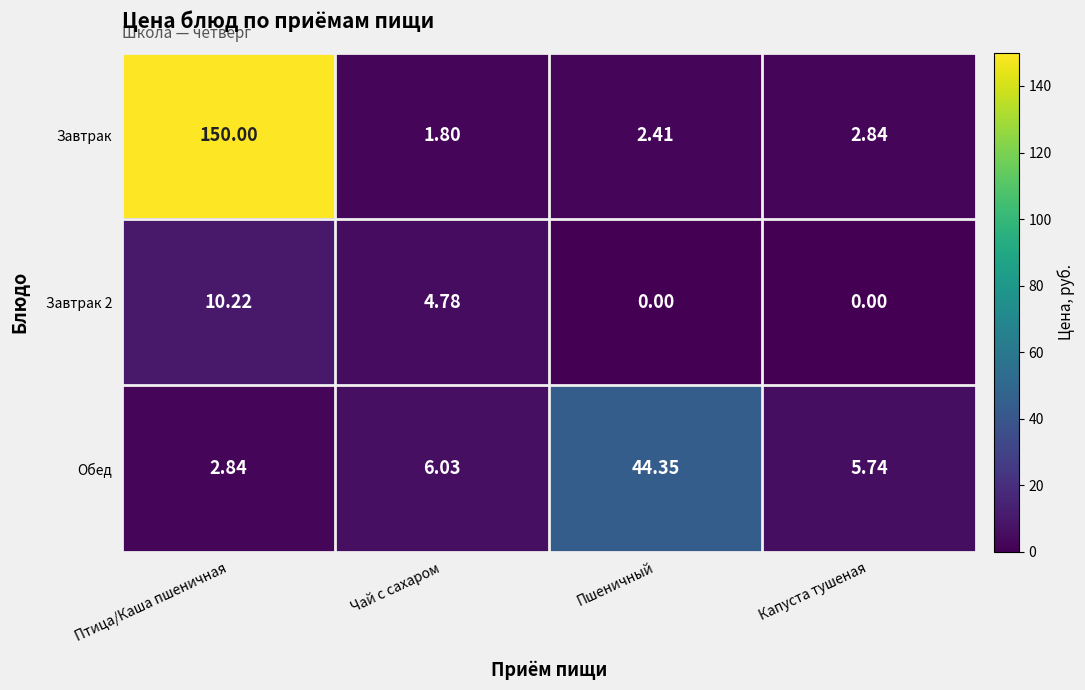

List the series in order of their peak value, lowest first.

Завтрак 2, Обед, Завтрак